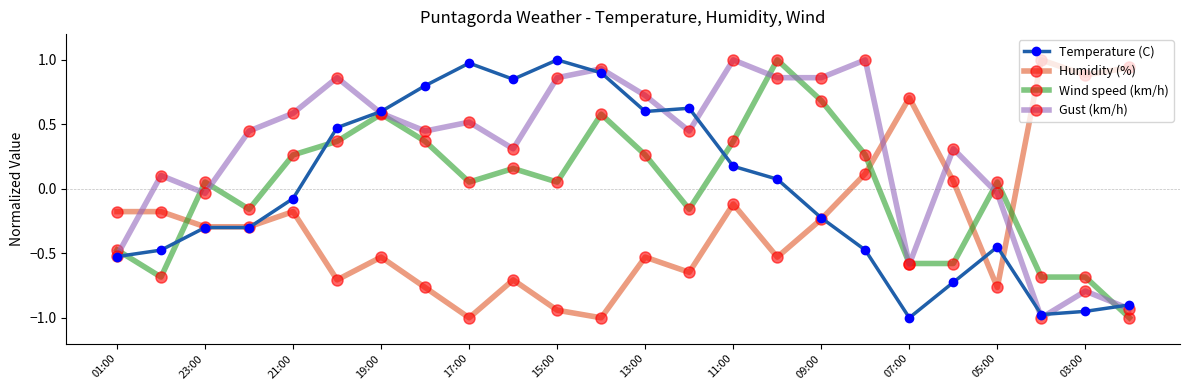

Which series has the largest total across all categories?

Gust (km/h)